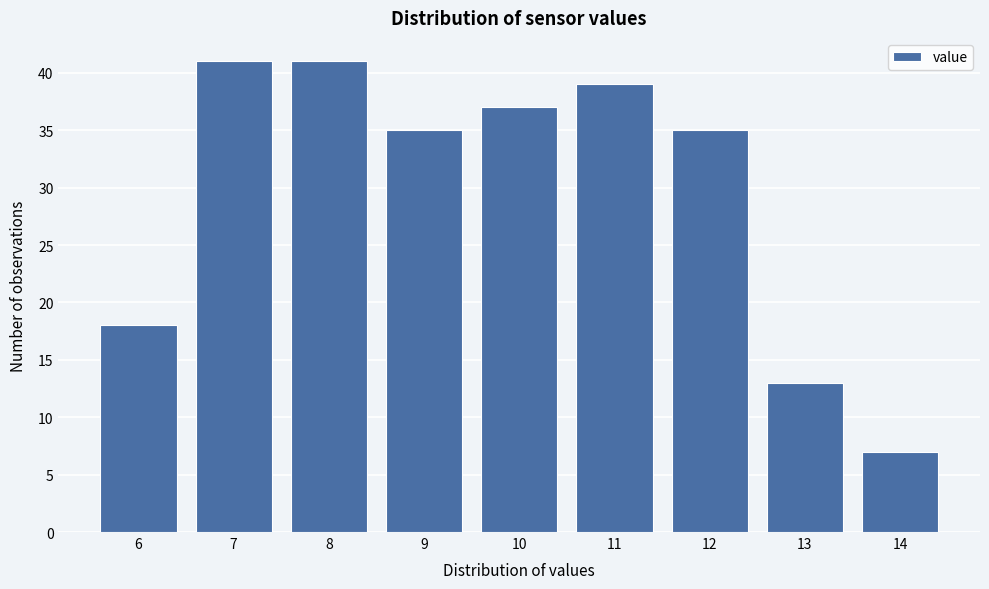

Reading right to left, what are all the values shown in this chart?

7	13	35	39	37	35	41	41	18